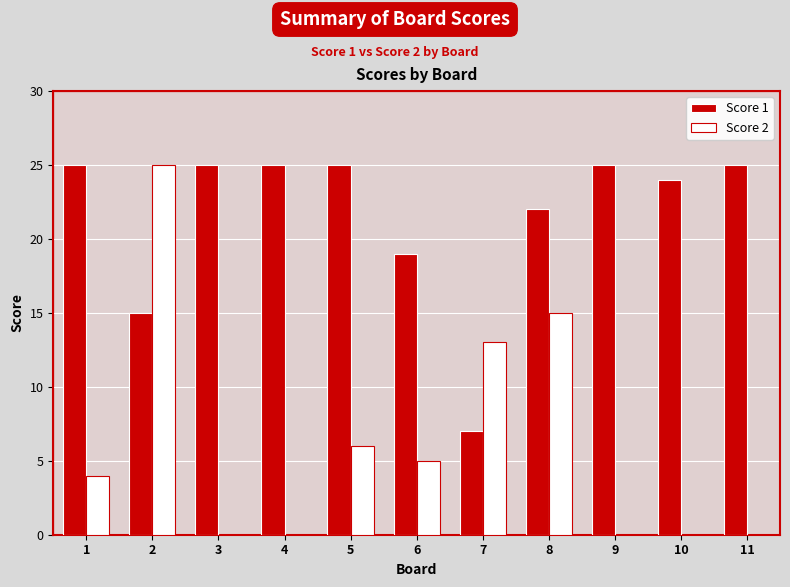

What are all the series names shown in the legend?

Score 1, Score 2